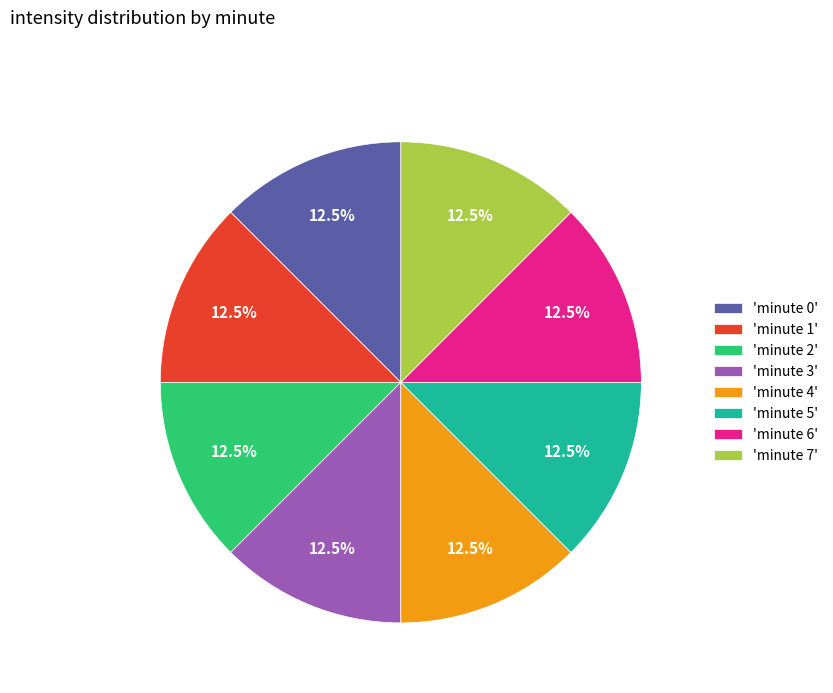

Combined, do 'minute 0' and 'minute 4' account for over 50%?

No